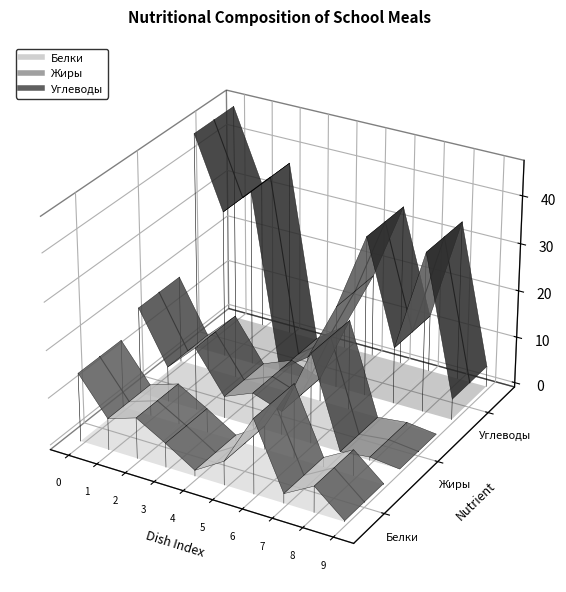

Where is the first local minimum for Углеводы?

1